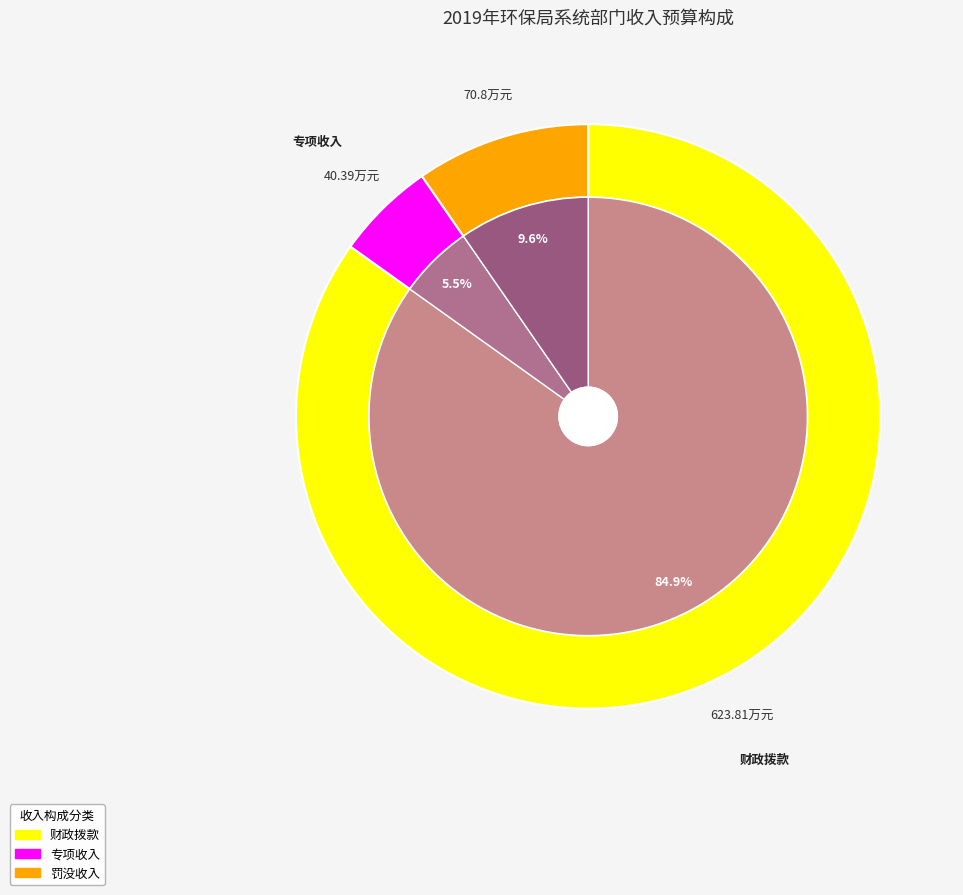

Is there any slice that represents more than half of the pie?

Yes